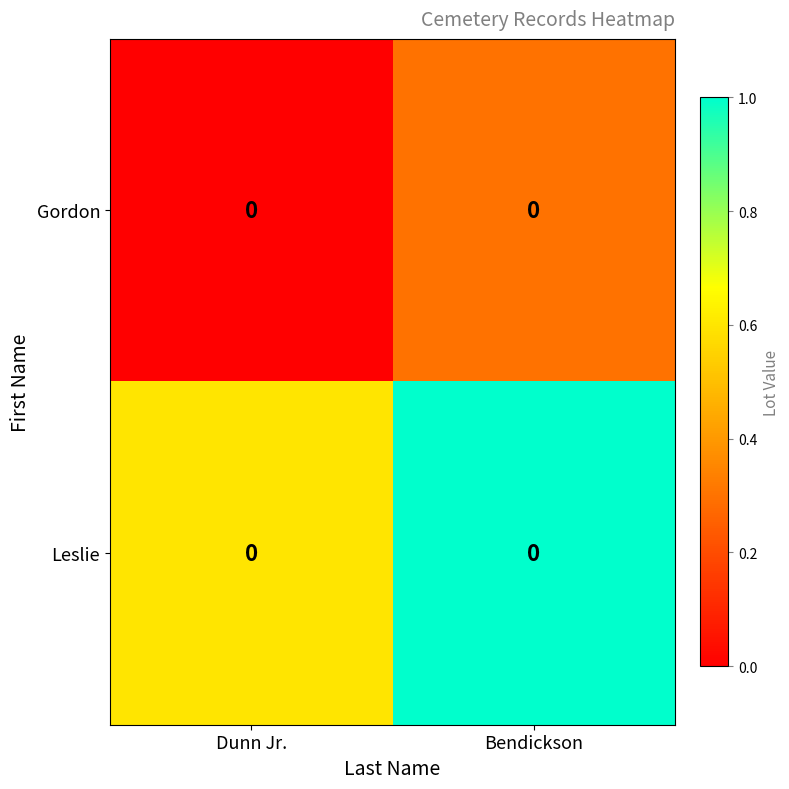

What is the difference between the Gordon values at Dunn Jr. and Bendickson?

0.3